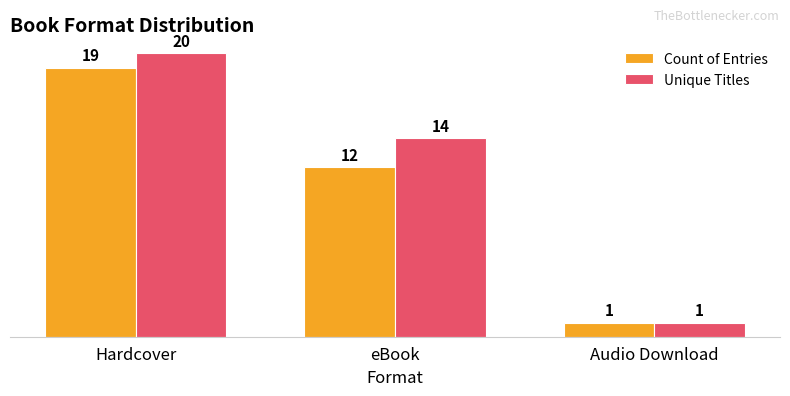

How many series are shown in this chart?

2